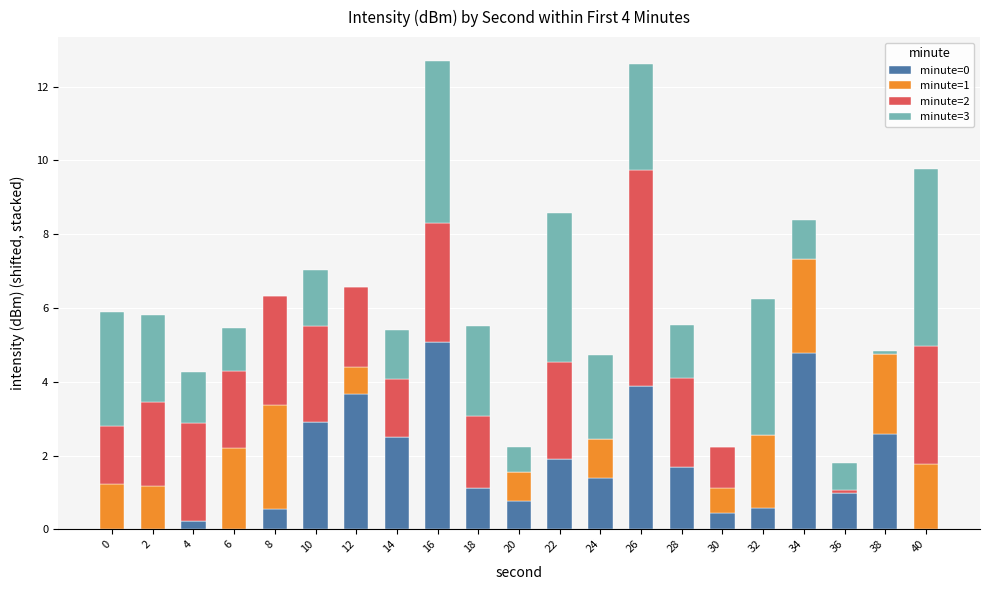

True or false: minute=0 has a value of 0.0 at 0.

True